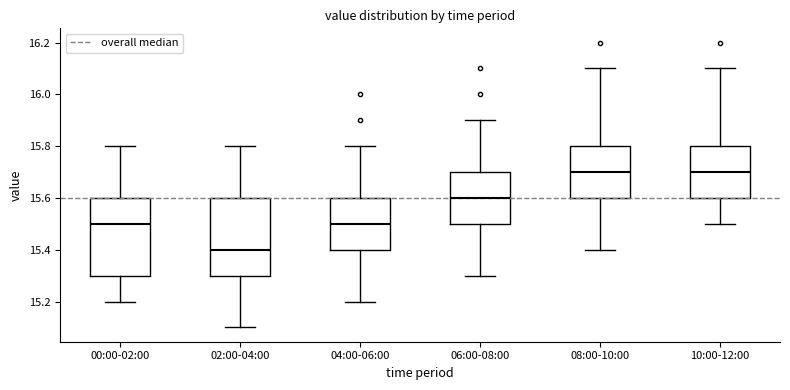

Where does the lower whisker of the box for 10:00-12:00 end on the y-axis? The values are not printed on the chart, so give them approximately, as read against the axis.

15.5